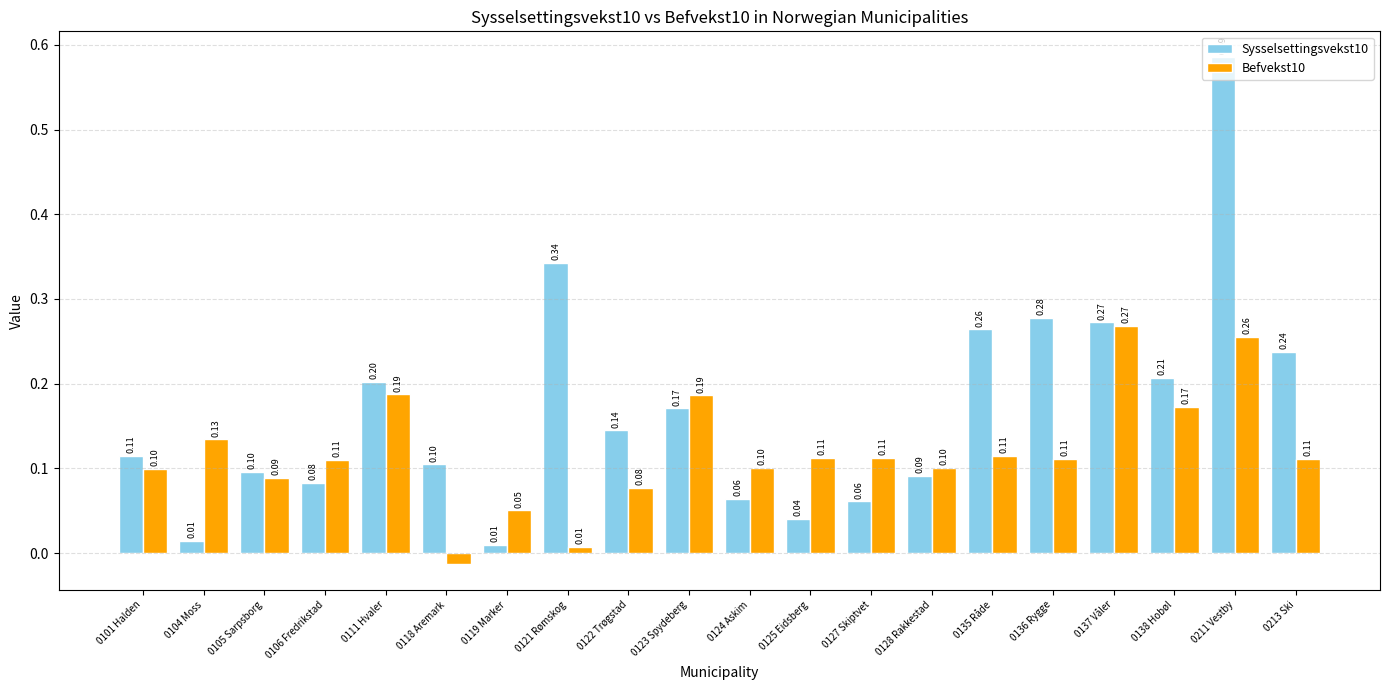

Rank the series at 0124 Askim from highest to lowest value.

Befvekst10, Sysselsettingsvekst10